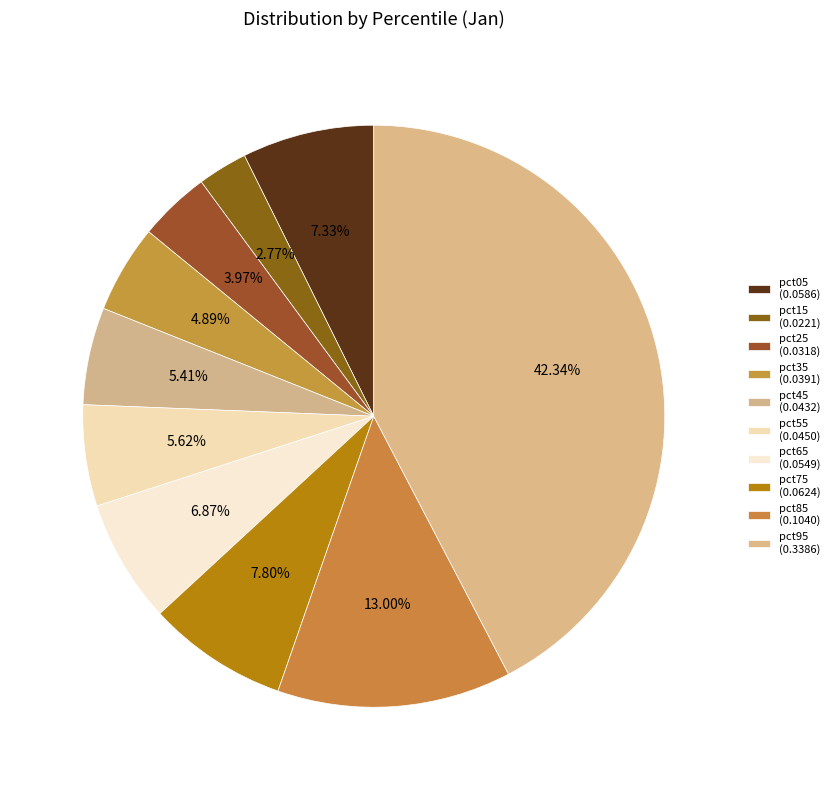

The pct15 slice represents 3% of the pie. True or false?

True